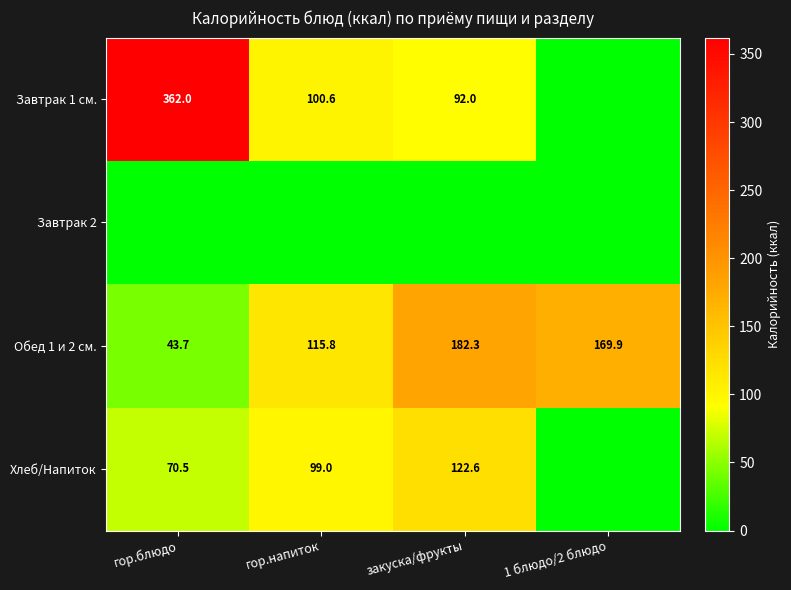

What is the lowest value of the Обед 1 и 2 см. series?

43.7